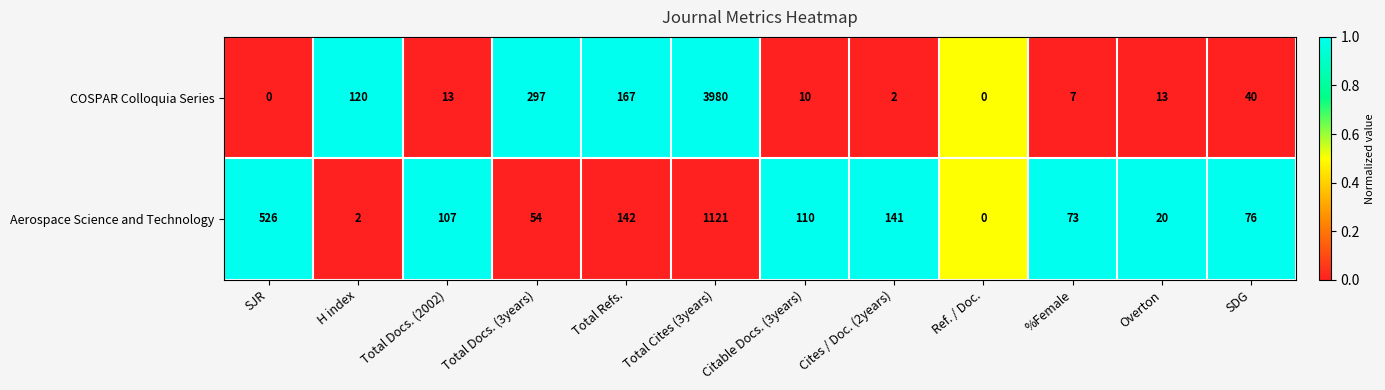

Rank the series by their average value, from highest to lowest.

COSPAR Colloquia Series, Aerospace Science and Technology